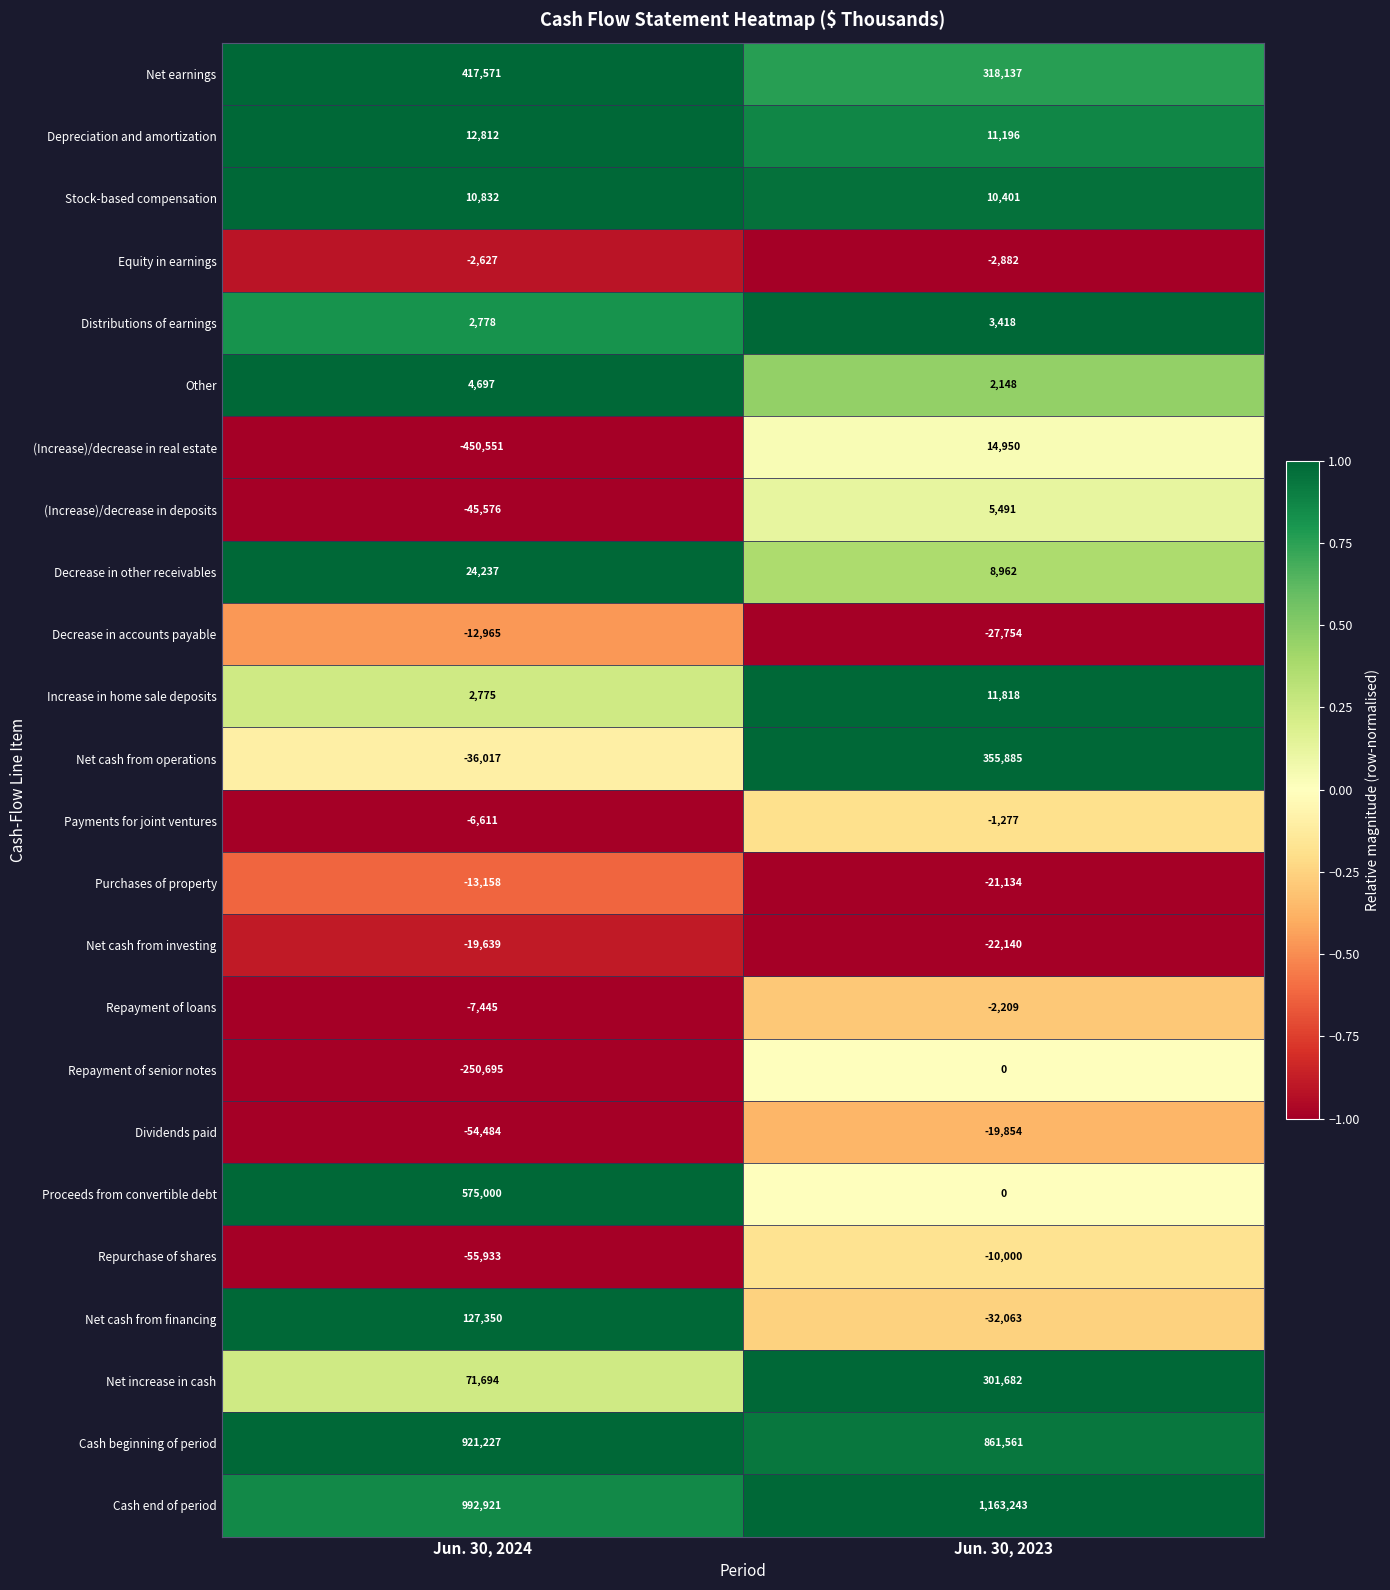

What is the average value of the Cash beginning of period series?

891394